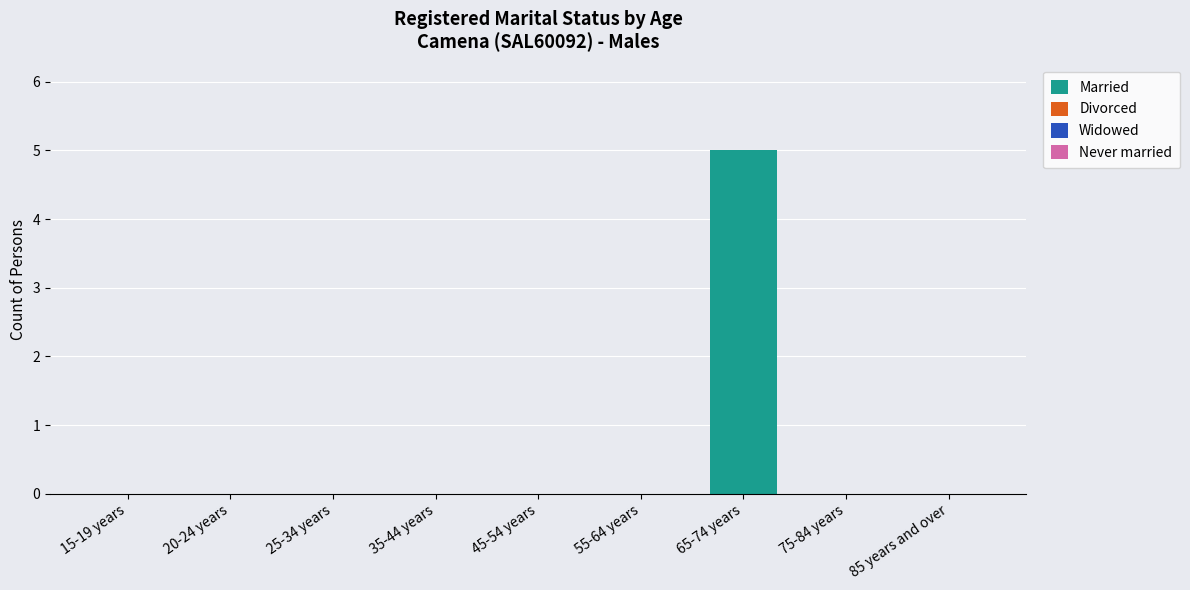

What is the sum of all values?

5